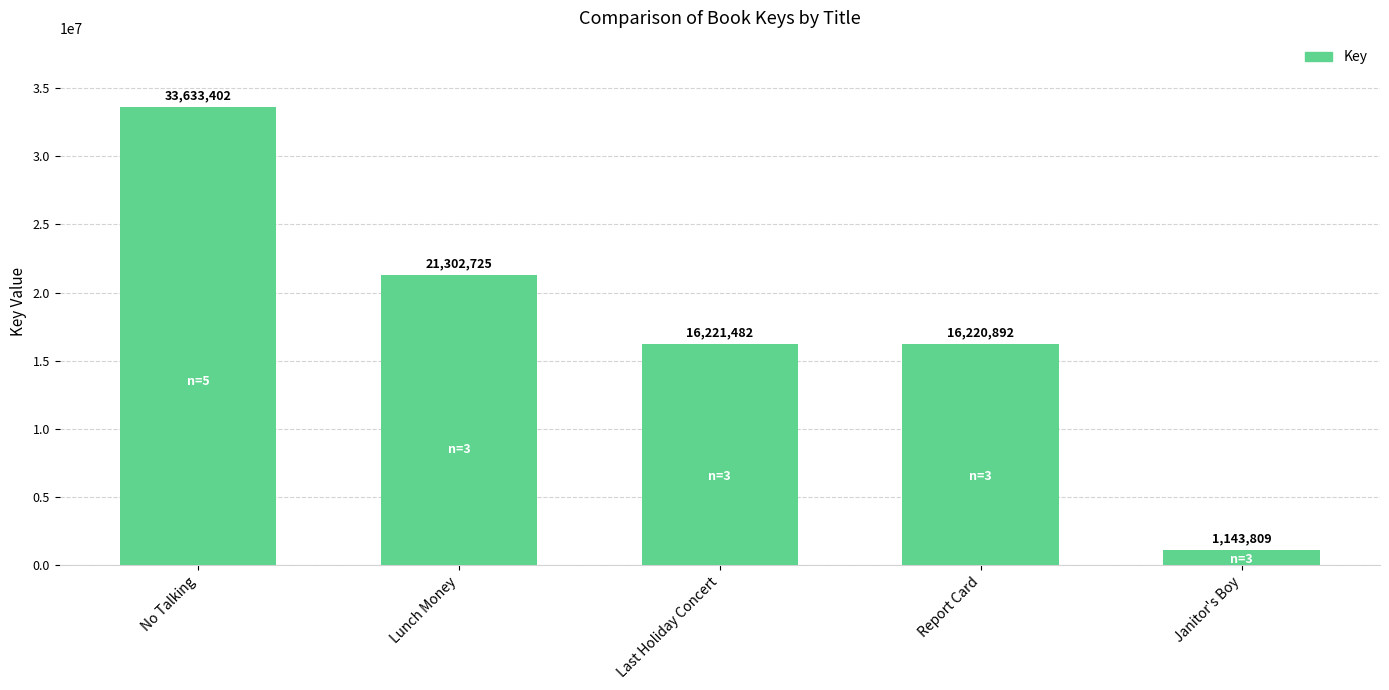

What is the value of the 2nd bar from the left?

21302725